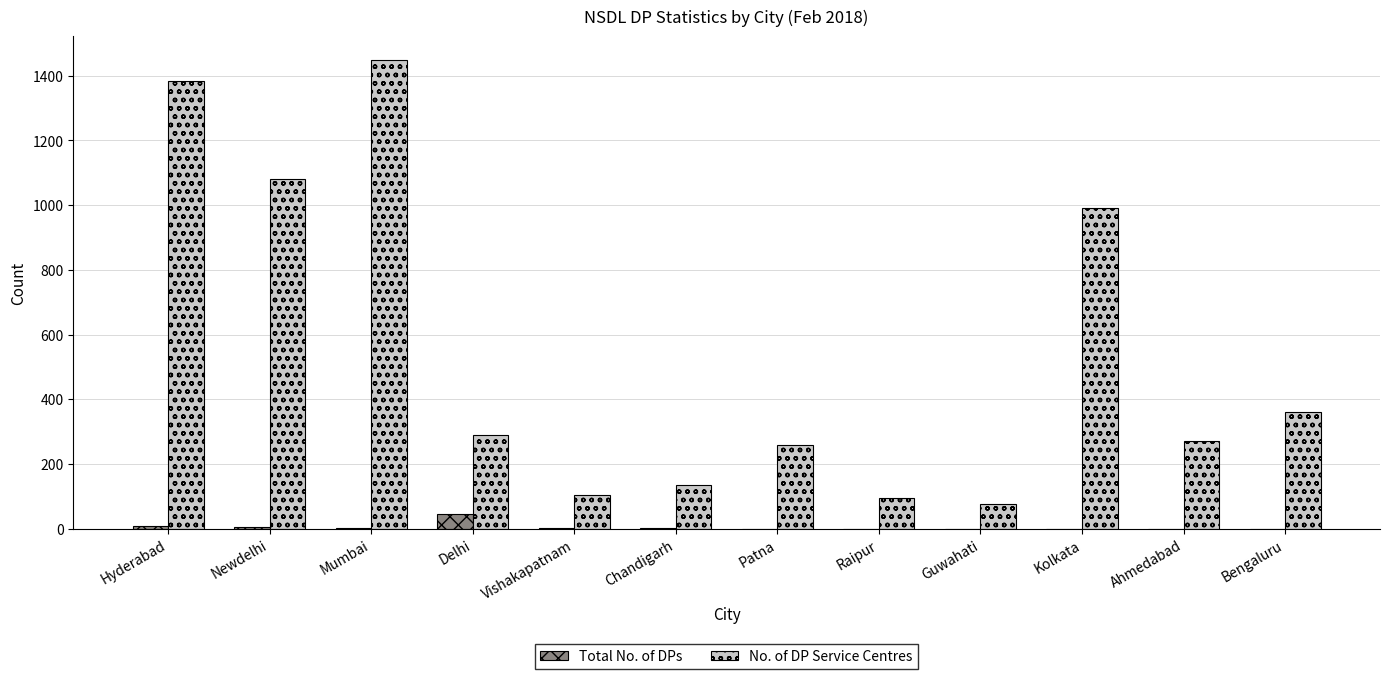

True or false: Total No. of DPs has a value of 0 at Patna.

True